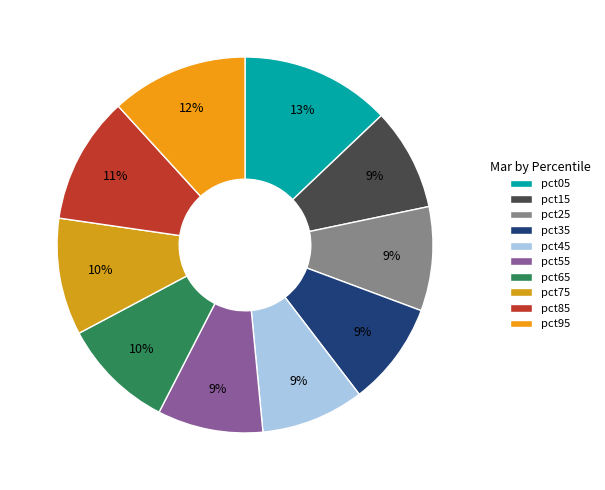

Do pct95 and pct85 together represent more than half of the pie?

No